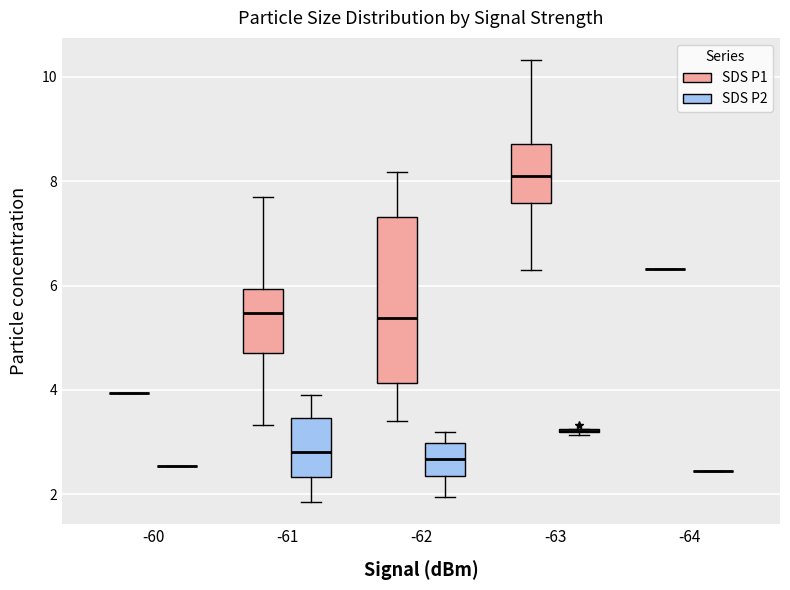

Reading left to right, transcribe this box plot: for each box, give where its median line is, the range the box spans, and where its two whiskers end, as read against the y-axis. The values are not printed on the chart, so give them approximately, as read against the axis.

-60 (SDS P1): box collapsed to a line at 4.0, whiskers 4.0 to 4.0
-60 (SDS P2): box collapsed to a line at 2.6, whiskers 2.6 to 2.6
-61 (SDS P1): median 5.4, box 4.8 to 6.0, whiskers 3.4 to 7.8
-61 (SDS P2): median 2.8, box 2.4 to 3.4, whiskers 1.8 to 4.0
-62 (SDS P1): median 5.4, box 4.2 to 7.4, whiskers 3.4 to 8.2
-62 (SDS P2): median 2.6, box 2.4 to 3.0, whiskers 2.0 to 3.2
-63 (SDS P1): median 8.0, box 7.6 to 8.8, whiskers 6.4 to 10.4
-63 (SDS P2): box collapsed to a line at 3.2, whiskers 3.2 to 3.2
-64 (SDS P1): box collapsed to a line at 6.4, whiskers 6.4 to 6.4
-64 (SDS P2): box collapsed to a line at 2.4, whiskers 2.4 to 2.4